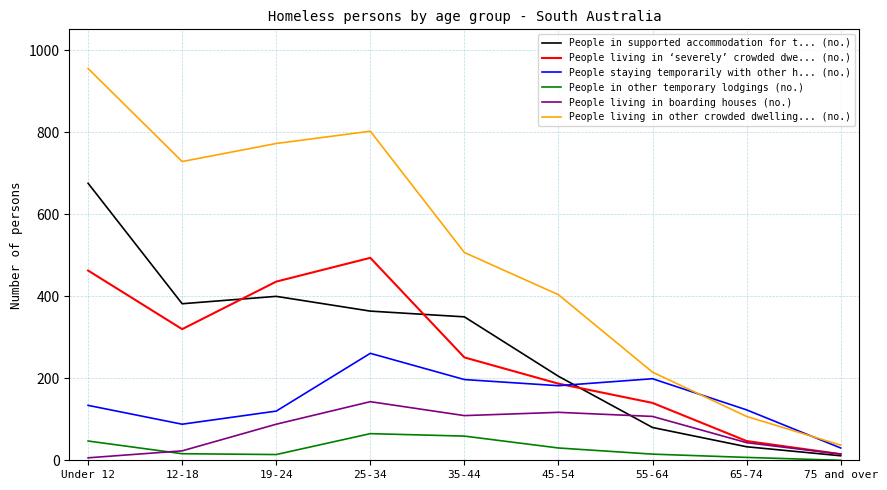

Which series changed the most between 12-18 and 35-44?

People living in other crowded dwelling... (no.)